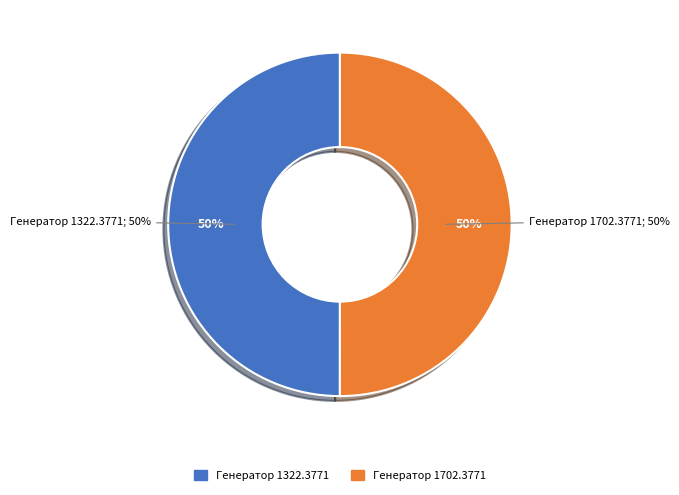

To the nearest percent, what is the average slice percentage?

50%